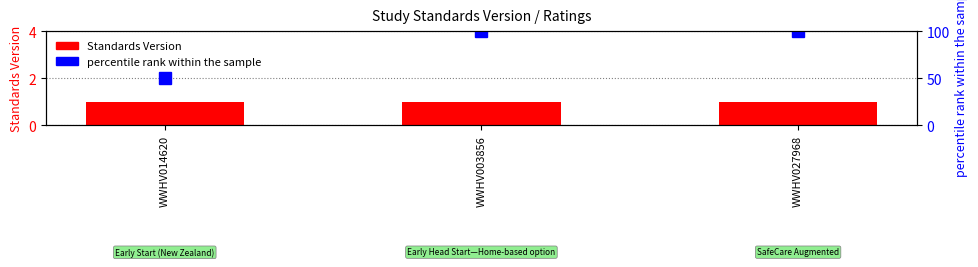

How many groups of bars are there?

3